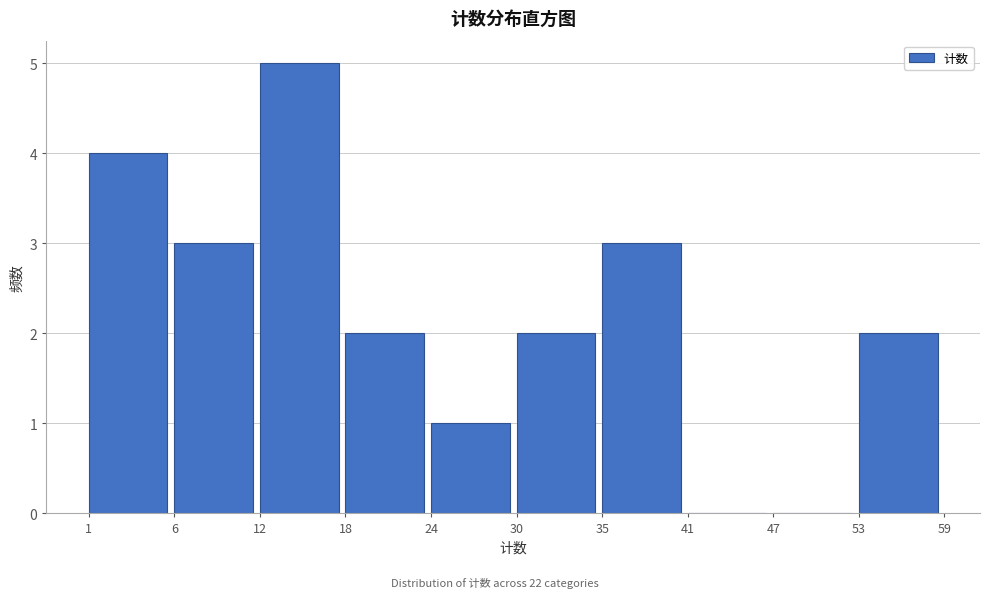

Reading left to right, what are all the values shown in this chart?

1=4	6=3	12=5	18=2	24=1	30=2	35=3	41=0	47=0	53=2